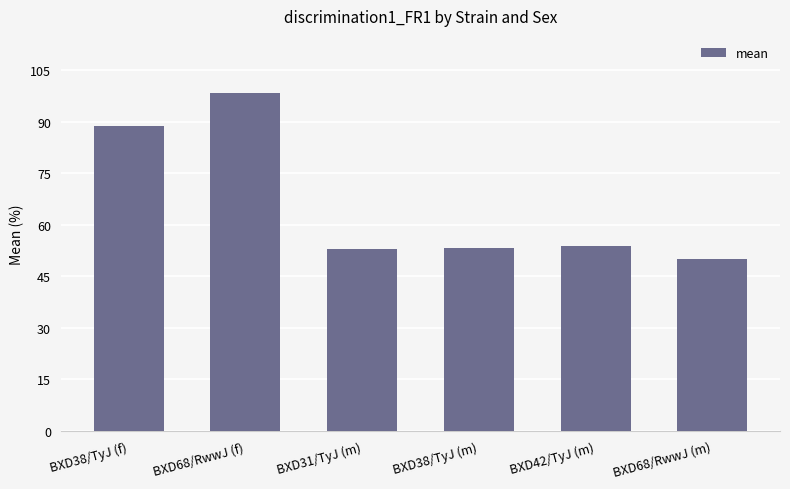

Is it true that the value at BXD42/TyJ (m) is 53.8?

True